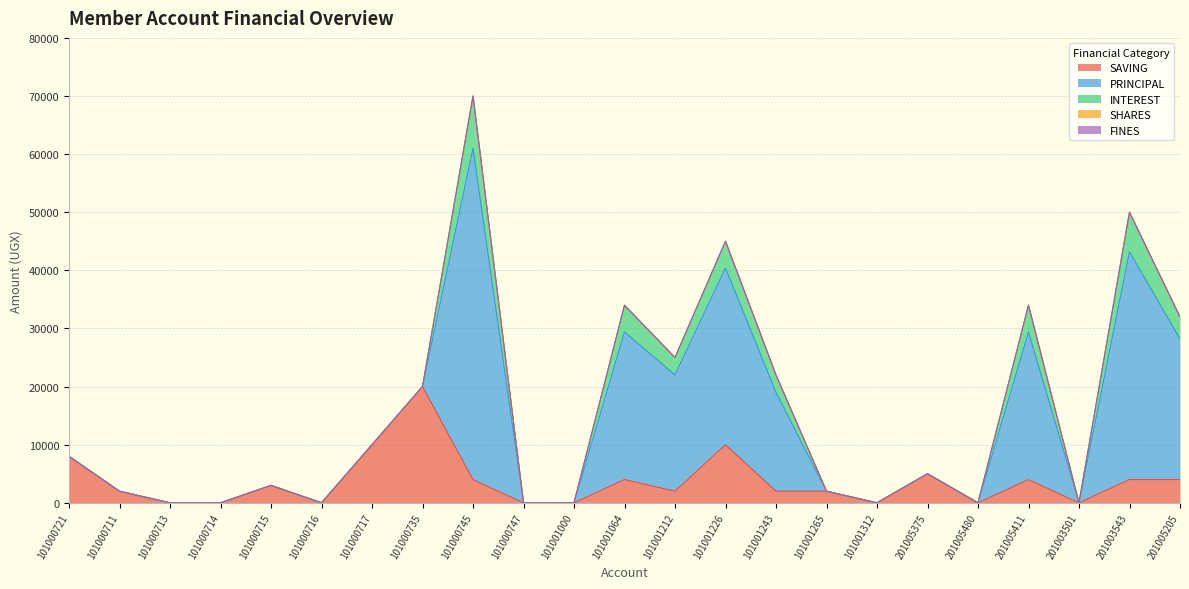

Reading left to right, transcribe all the data shown in this chart.

SAVING: 8000	2000	0	0	3000	0	10000	20000	4000	0	0	4000	2000	10000	2000	2000	0	5000	0	4000	0	4000	4000
PRINCIPAL: 0	0	0	0	0	0	0	0	57000	0	0	25400	20000	30400	17000	0	0	0	0	25400	0	39200	24200
INTEREST: 0	0	0	0	0	0	0	0	9000	0	0	4600	3000	4600	3000	0	0	0	0	4600	0	6800	3800
SHARES: 0	0	0	0	0	0	0	0	0	0	0	0	0	0	0	0	0	0	0	0	0	0	0
FINES: 0	0	0	0	0	0	0	0	0	0	0	0	0	0	0	0	0	0	0	0	0	0	0